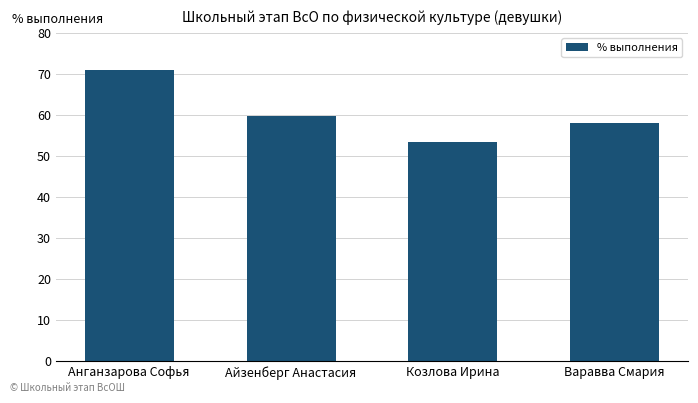

At which label is the value closest to 62?

Айзенберг Анастасия